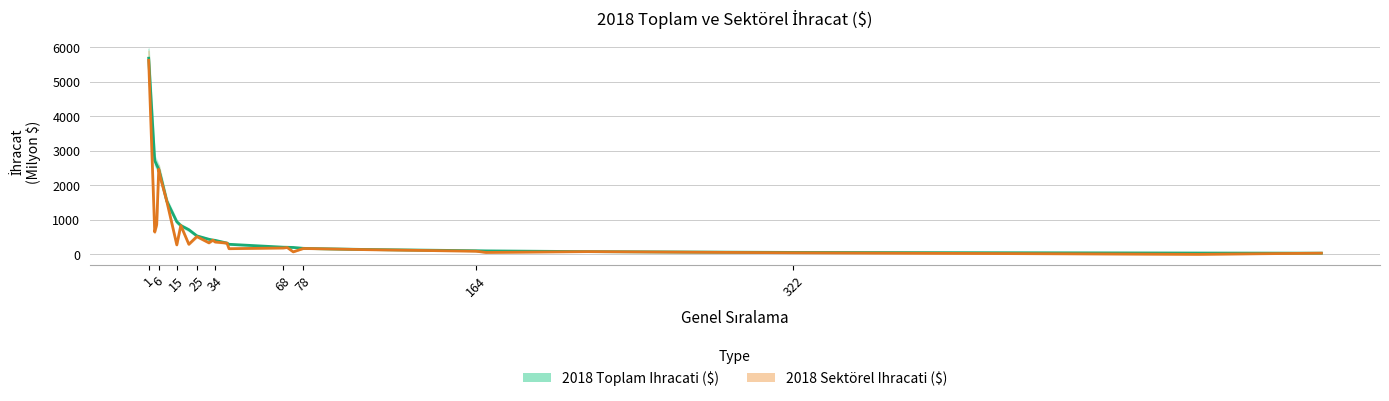

True or false: 2018 Sektörel Ihracati ($) has more than 2 interior local peaks.

True